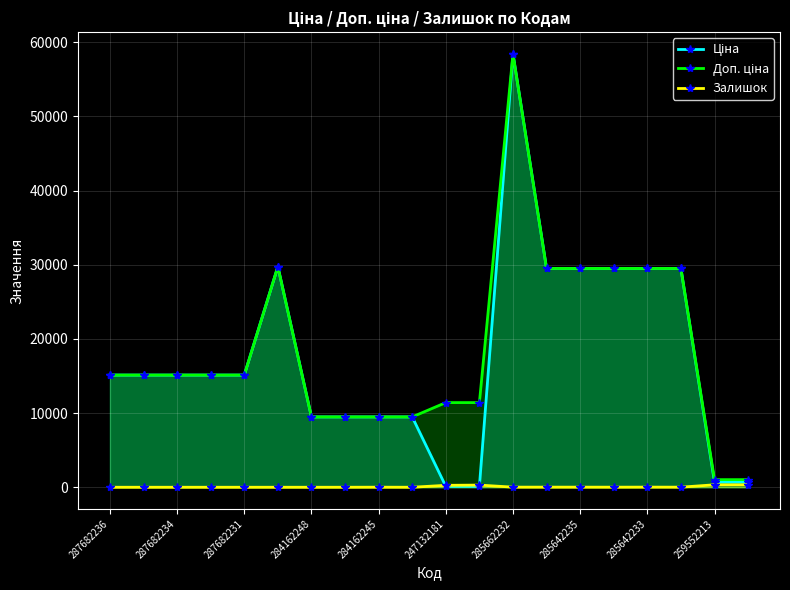

At which category does the chart reach its peak across all series?

285662232